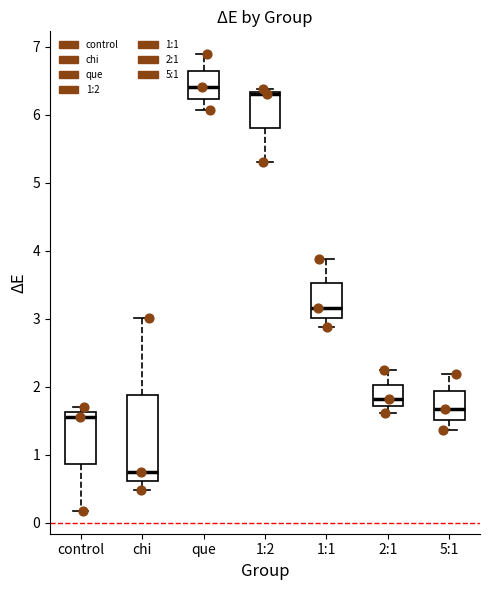

Comparing the boxes themselves (not the whiskers), which one is the tallest?

chi